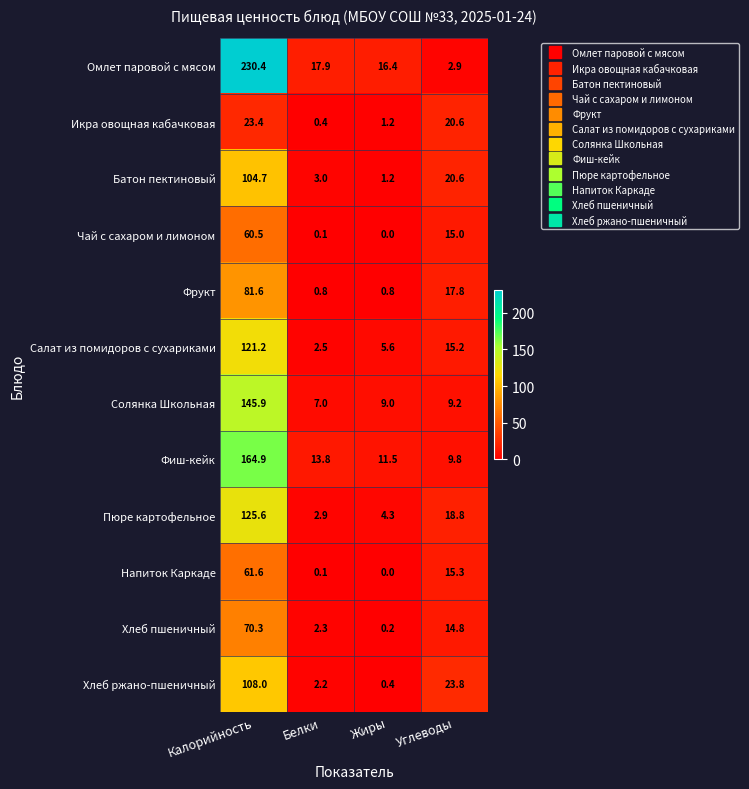

What is the sum of all Чай с сахаром и лимоном values?

75.6